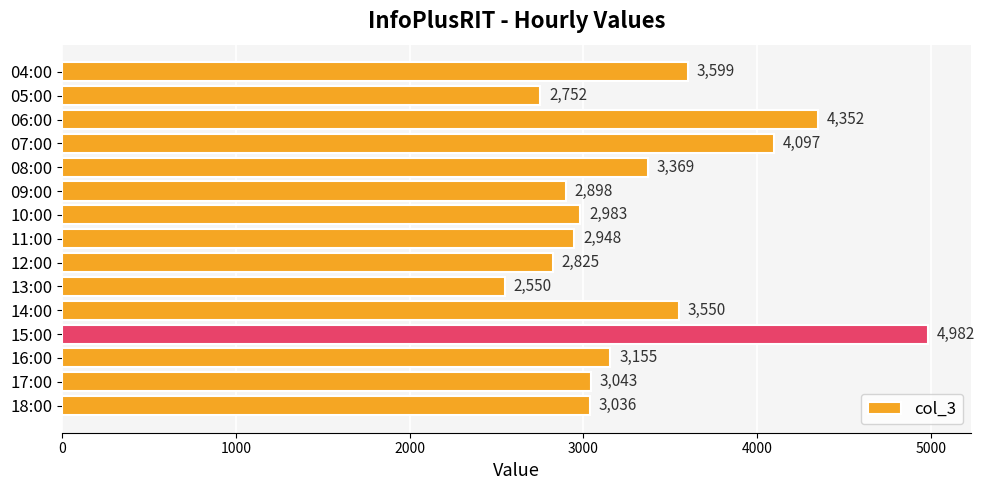

At which category does the chart reach its minimum across all series?

13:00